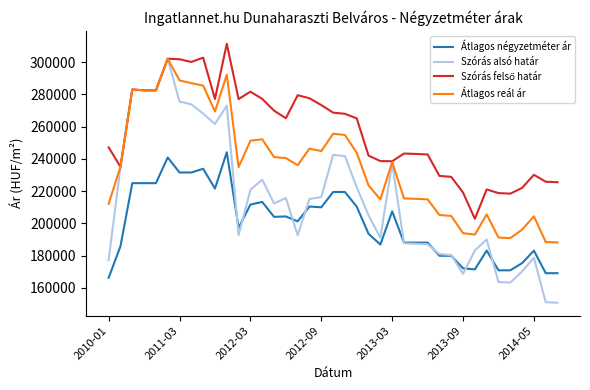

Which series has the widest spread of values?

Szórás alsó határ